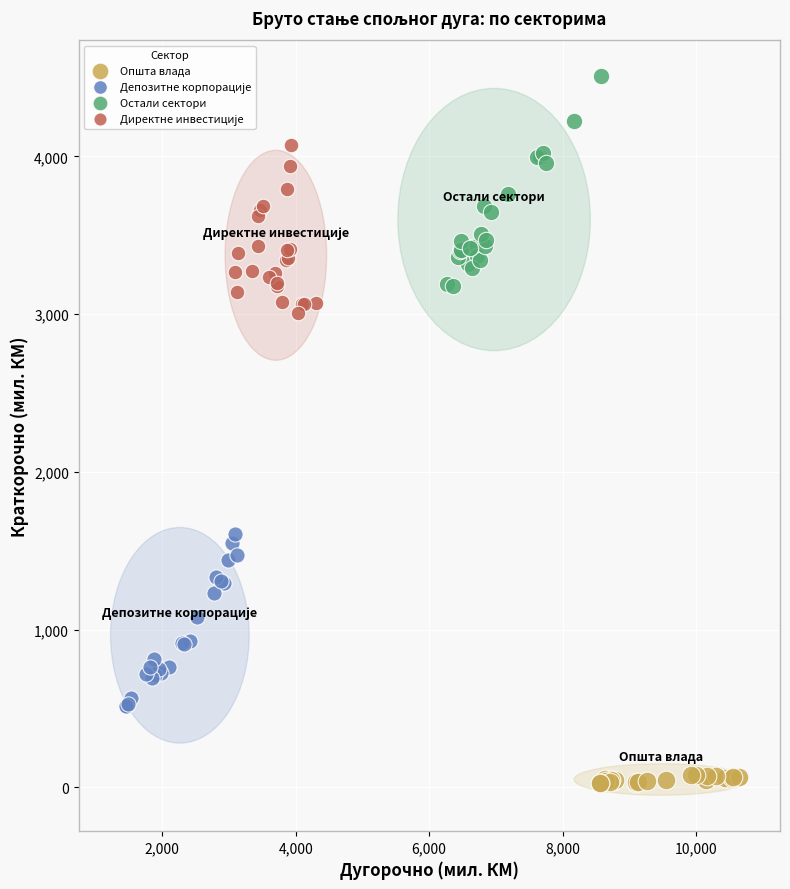

Which series reaches the minimum Y coordinate?

Општа влада